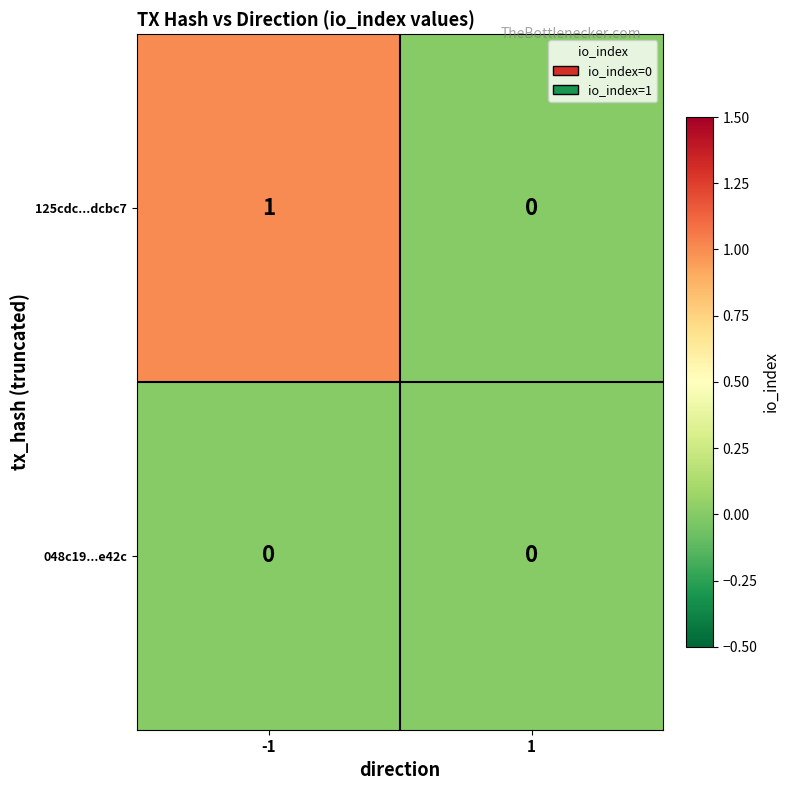

Which series has the widest spread of values?

125cdc...dcbc7